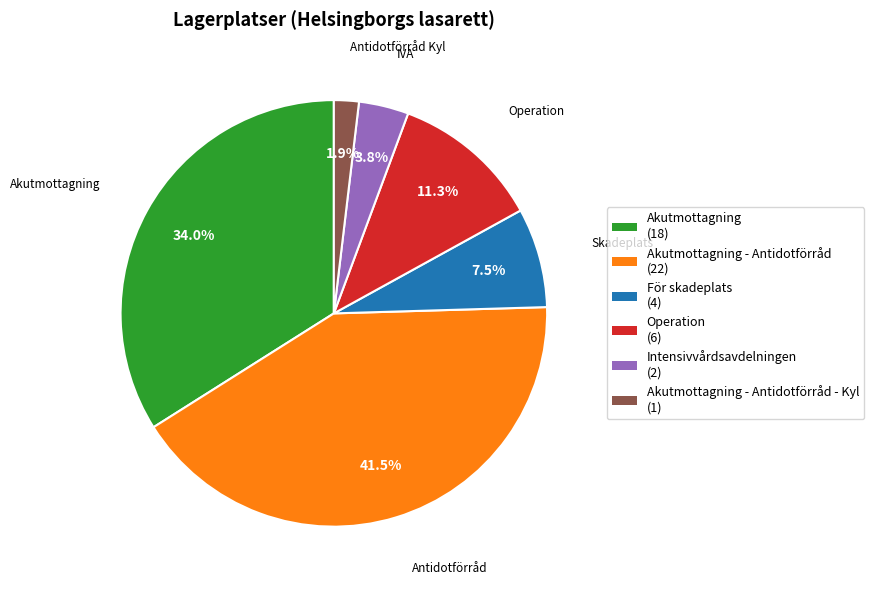

Is there a majority slice in this chart?

No